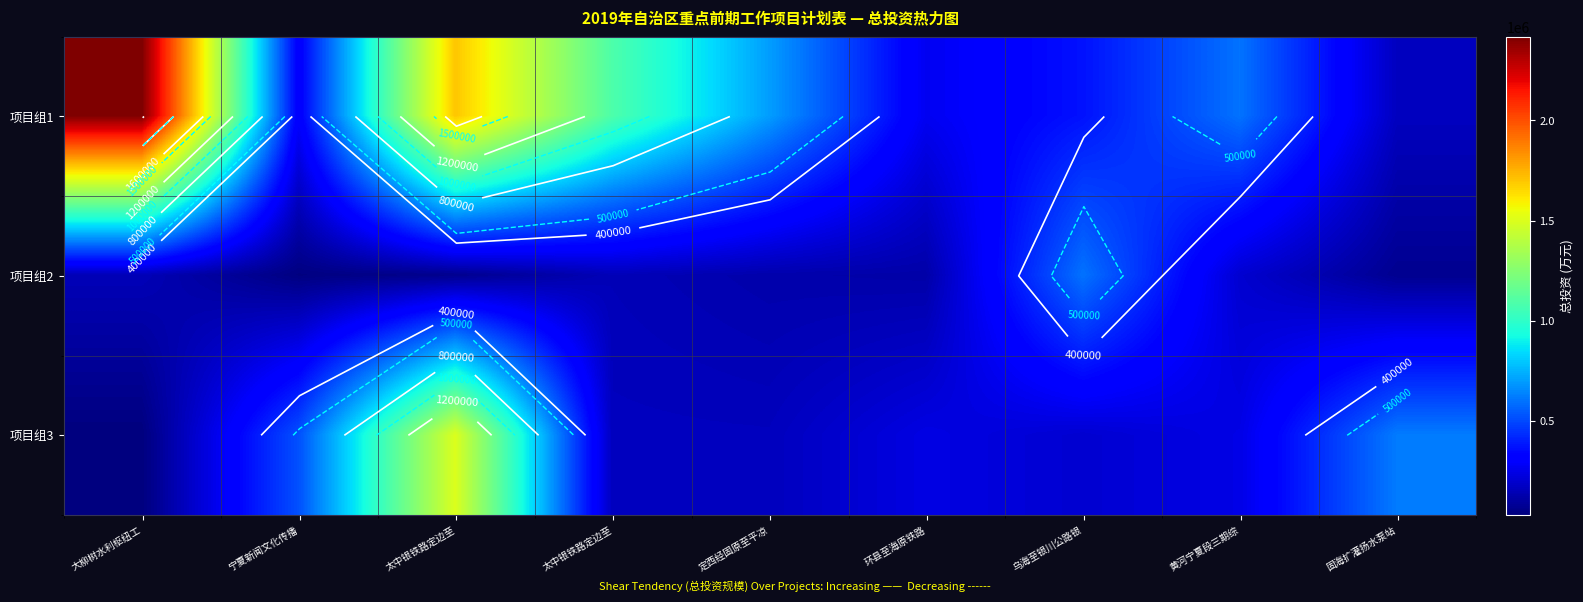

The 项目组2 series shows 101702 at 太中银铁路定边至. True or false?

False